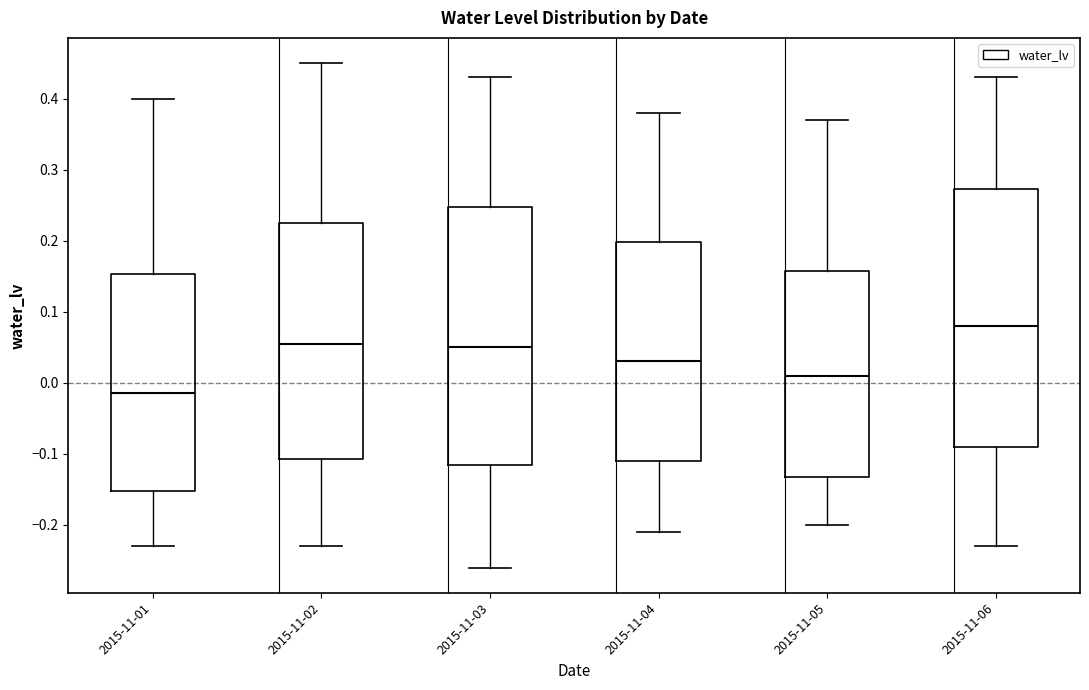

Reading left to right, read every box against the y-axis: the position of its median line, the range the box covers, and the ends of its whiskers. The values are not printed on the chart, so give them approximately, as read against the axis.

2015-11-01: median -0.01, box -0.15 to 0.15, whiskers -0.23 to 0.40
2015-11-02: median 0.06, box -0.11 to 0.23, whiskers -0.23 to 0.45
2015-11-03: median 0.05, box -0.11 to 0.25, whiskers -0.26 to 0.43
2015-11-04: median 0.03, box -0.11 to 0.20, whiskers -0.21 to 0.38
2015-11-05: median 0.01, box -0.13 to 0.16, whiskers -0.20 to 0.37
2015-11-06: median 0.08, box -0.09 to 0.27, whiskers -0.23 to 0.43